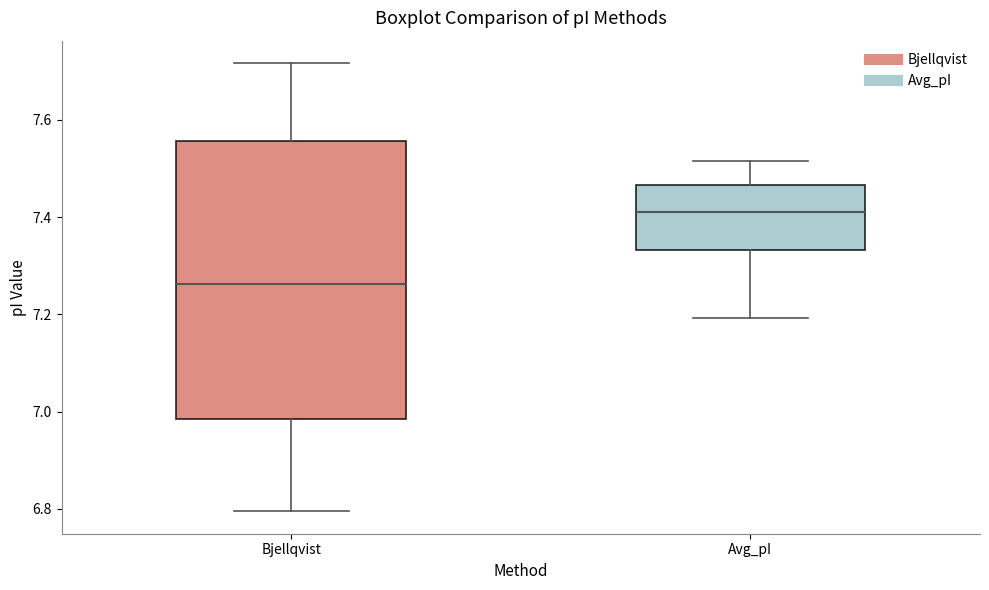

Reading left to right, transcribe this box plot: for each box, give where its median line is, the range the box spans, and where its two whiskers end, as read against the y-axis. The values are not printed on the chart, so give them approximately, as read against the axis.

Bjellqvist: median 7.26, box 6.98 to 7.56, whiskers 6.80 to 7.72
Avg_pI: median 7.42, box 7.34 to 7.46, whiskers 7.20 to 7.52